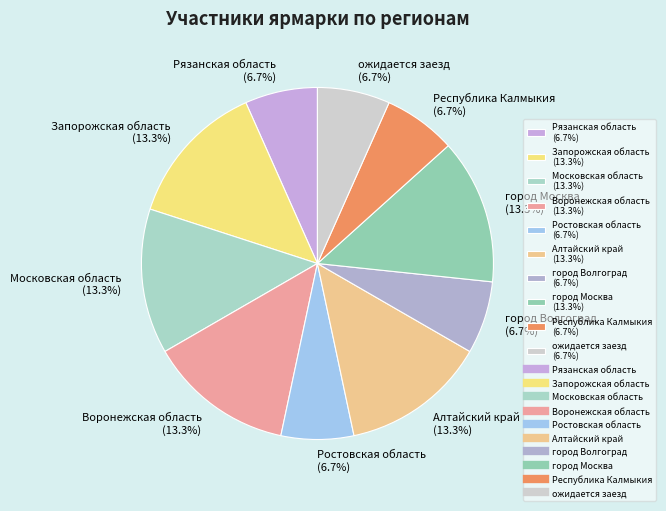

Which has a higher value, Воронежская область (13.3%) or город Волгоград (6.7%)?

Воронежская область (13.3%)